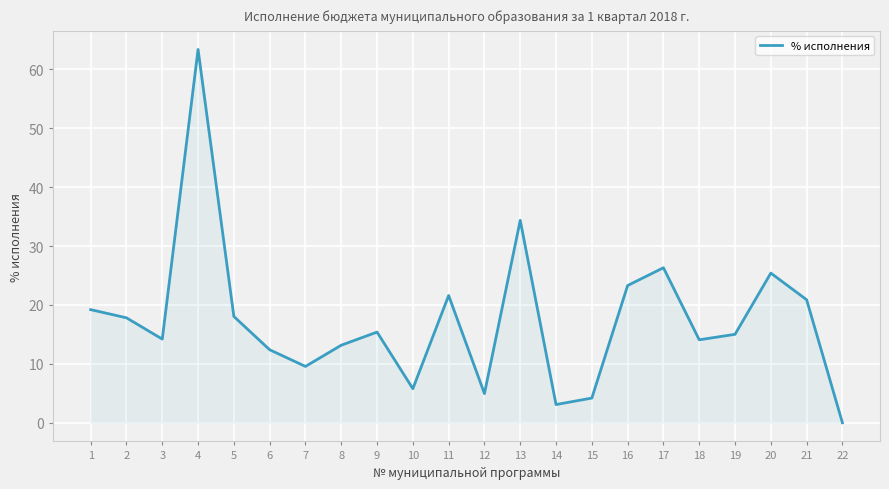

What is the difference between the maximum and minimum values?

63.4